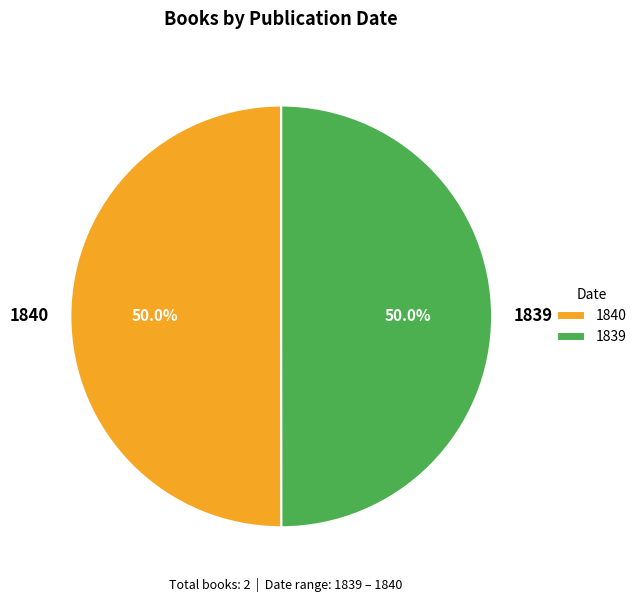

True or false: 1840 accounts for 39% of the total.

False